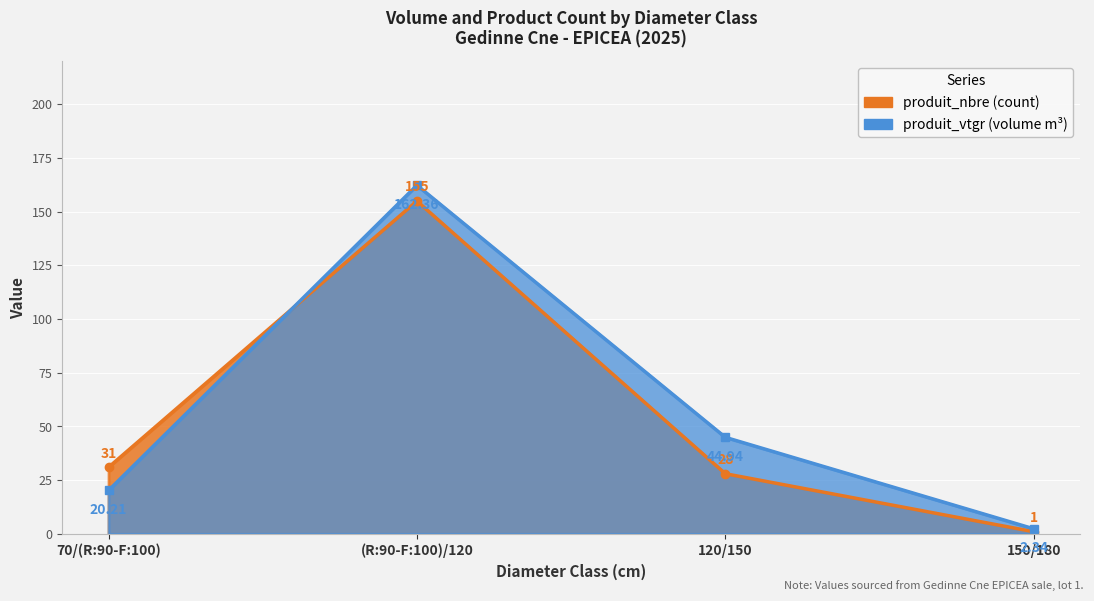

List the labels in order of produit_nbre value, largest first.

(R:90-F:100)/120, 70/(R:90-F:100), 120/150, 150/180